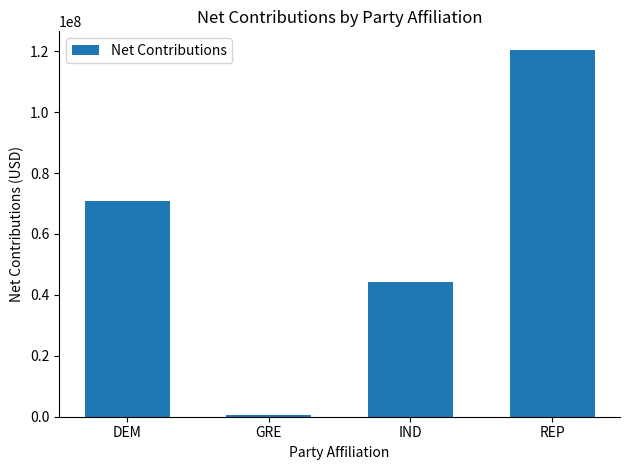

Reading left to right, transcribe all the data shown in this chart.

DEM=70819381.6	GRE=532601.4	IND=44209173.7	REP=120503271.8